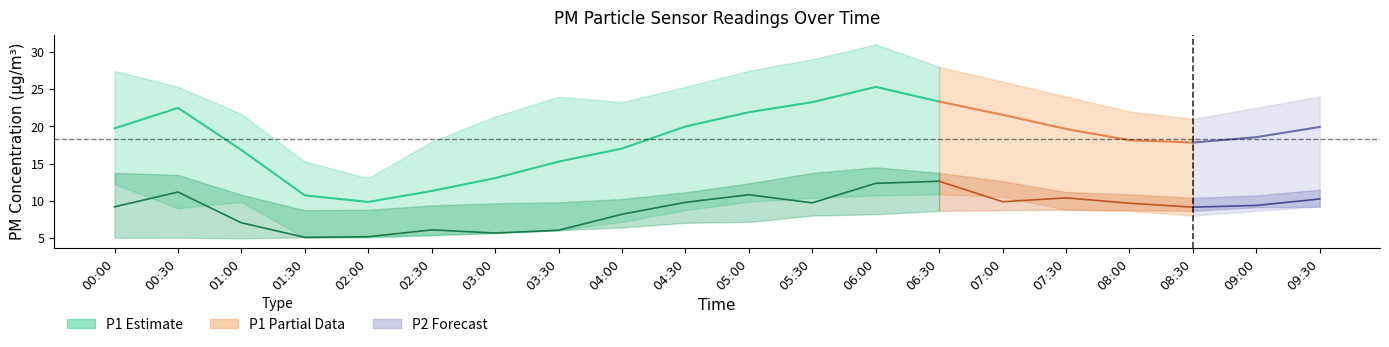

The value of P1_lower at 01:30 is 7.0. True or false?

False